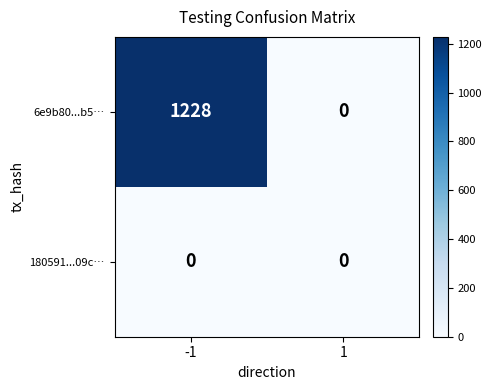

Which series has the largest range (max minus min)?

6e9b80...b5…